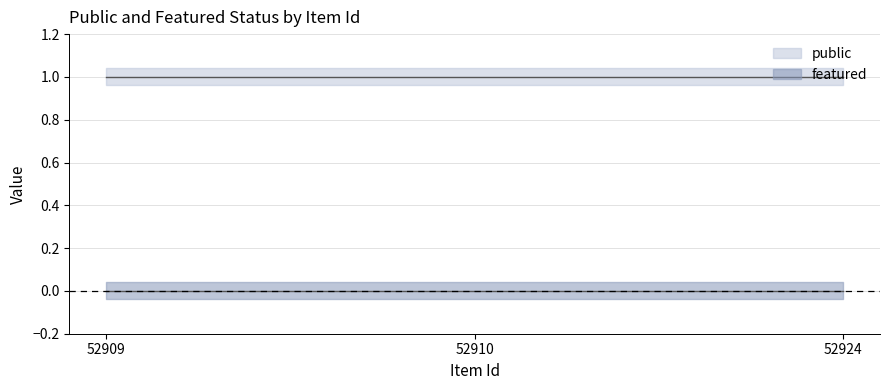

Reading left to right, what are all the values shown in this chart?

public: 52909=1	52910=1	52924=1
featured: 52909=0	52910=0	52924=0